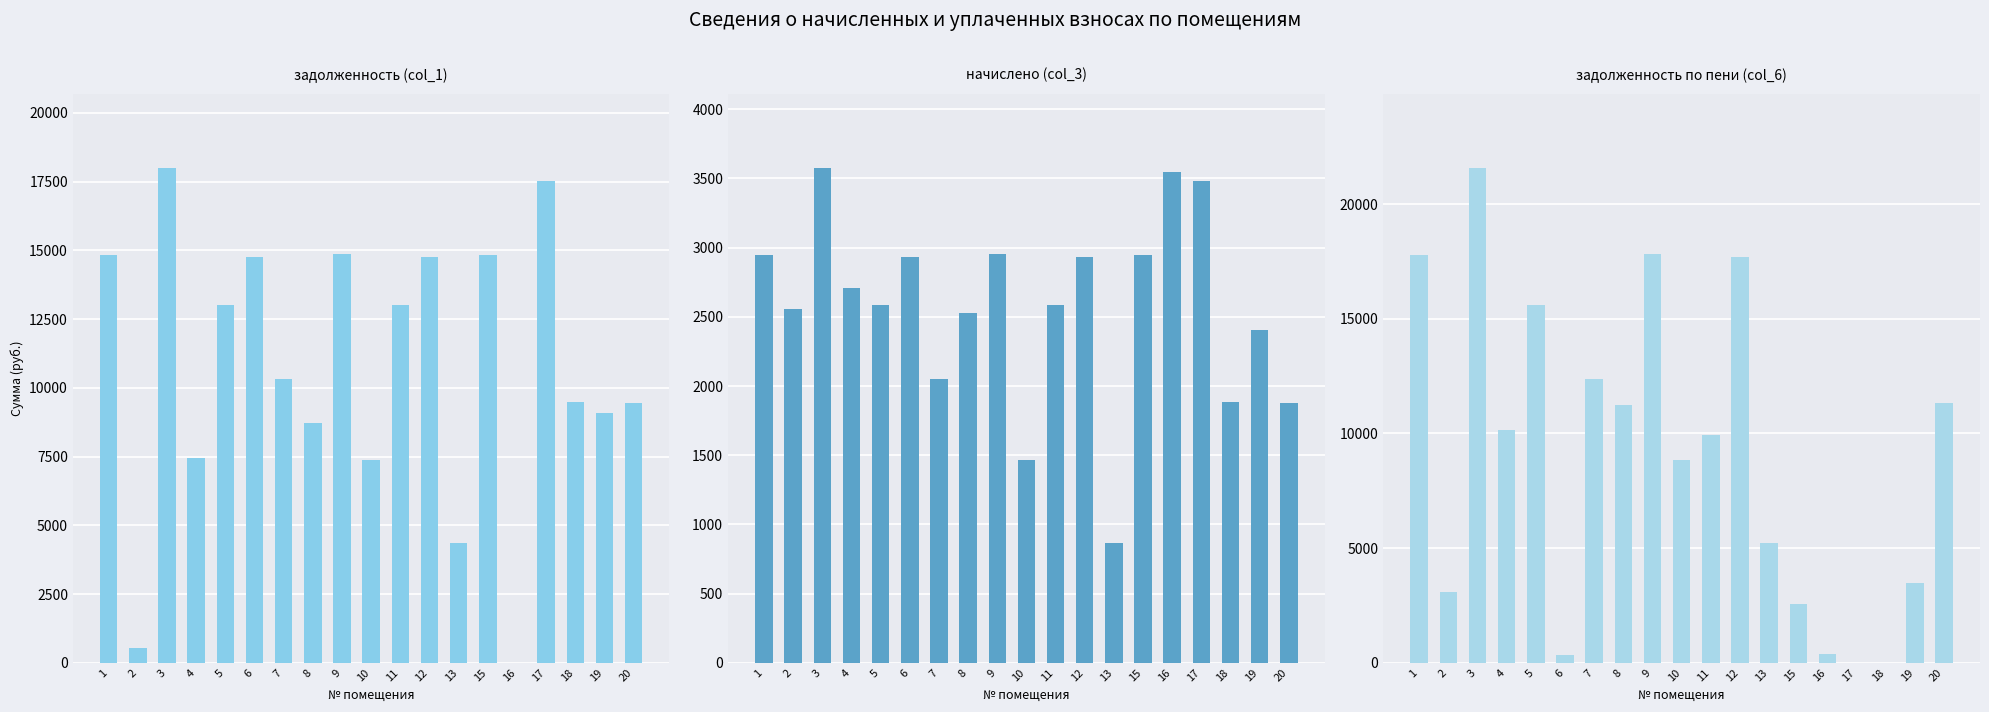

How many bars are there in each group?

3